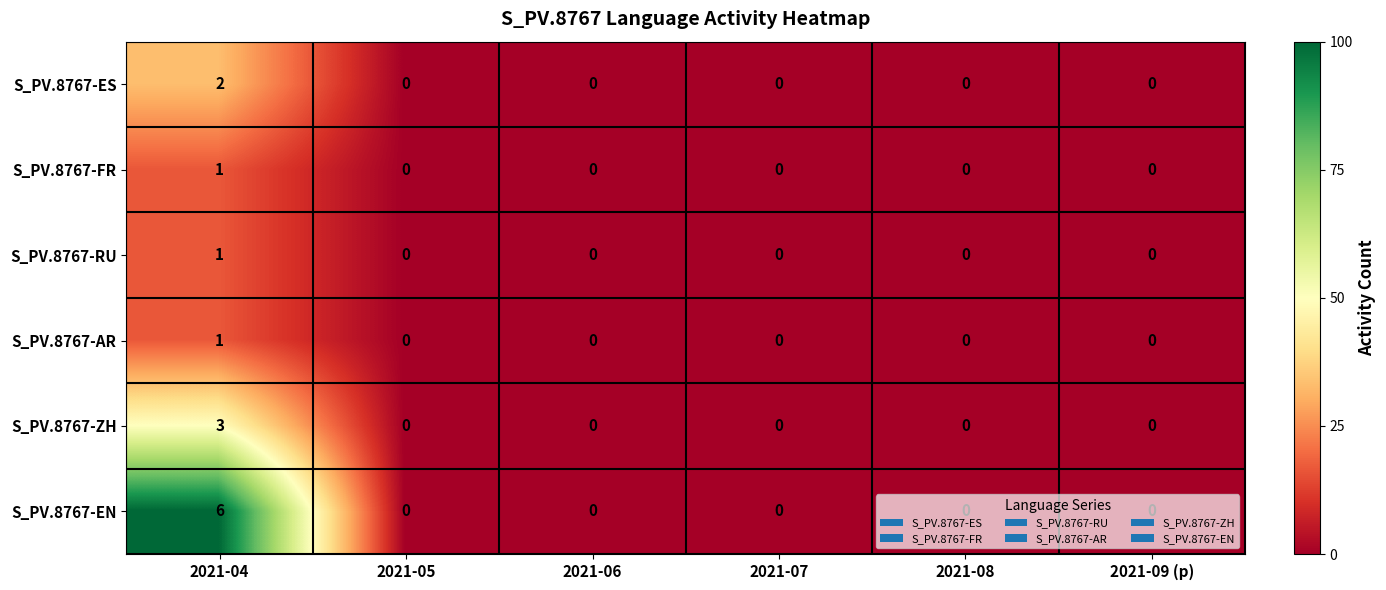

Which series has the widest spread of values?

S_PV.8767-EN